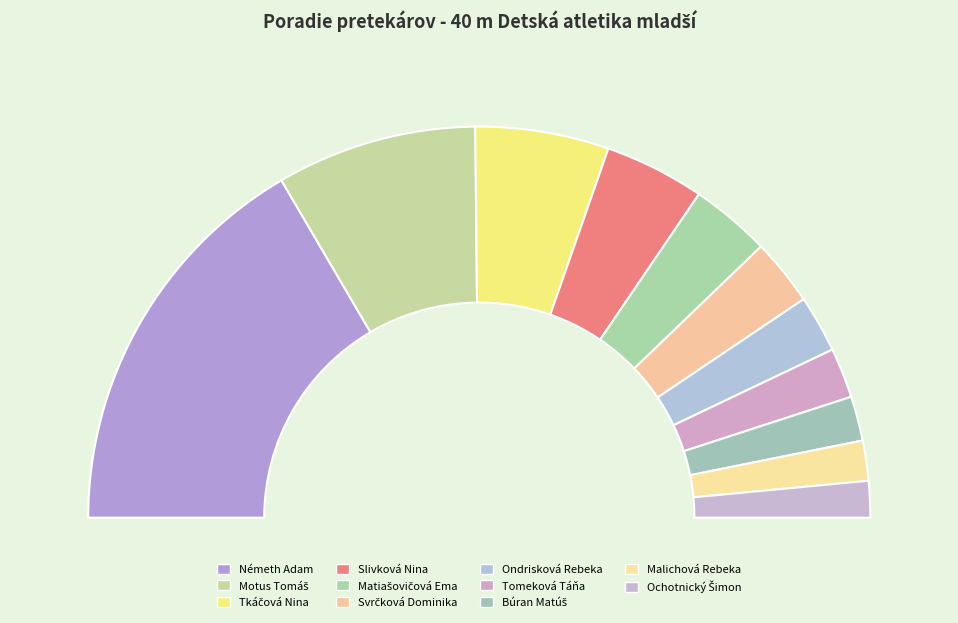

The Németh Adam slice represents 2% of the pie. True or false?

True